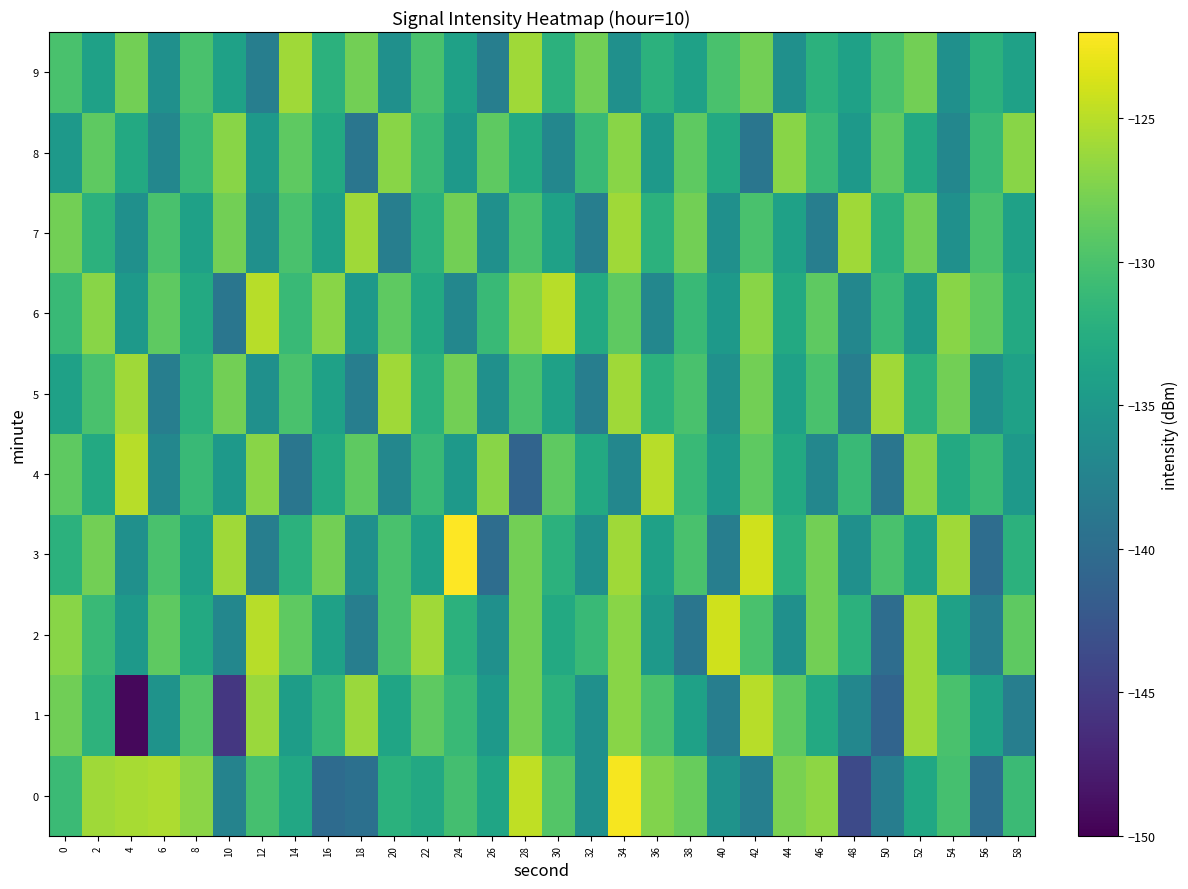

Reading left to right, what are all the values shown in this chart?

0: 0=-130.9	2=-126.0	4=-125.7	6=-125.4	8=-126.8	10=-137.5	12=-130.2	14=-133.3	16=-140.3	18=-139.7	20=-132.1	22=-133.1	24=-130.3	26=-133.5	28=-124.7	30=-129.5	32=-135.9	34=-122.4	36=-127.3	38=-128.5	40=-135.6	42=-137.9	44=-127.6	46=-126.7	48=-143.7	50=-138.2	52=-133.4	54=-130.2	56=-139.9	58=-130.9
1: 0=-128.1	2=-131.9	4=-149.4	6=-135.6	8=-129.5	10=-145.4	12=-126.3	14=-134.4	16=-131.3	18=-126.2	20=-133.5	22=-129.0	24=-131.0	26=-135.0	28=-128.0	30=-132.0	32=-136.0	34=-127.0	36=-130.0	38=-134.0	40=-138.0	42=-125.0	44=-129.0	46=-133.0	48=-137.0	50=-141.0	52=-126.0	54=-130.0	56=-134.0	58=-138.0
2: 0=-127.0	2=-131.0	4=-135.0	6=-129.0	8=-133.0	10=-137.0	12=-125.0	14=-129.0	16=-134.0	18=-138.0	20=-130.0	22=-126.0	24=-132.0	26=-136.0	28=-128.0	30=-133.0	32=-131.0	34=-127.0	36=-135.0	38=-139.0	40=-124.0	42=-130.0	44=-136.0	46=-128.0	48=-132.0	50=-140.0	52=-126.0	54=-134.0	56=-138.0	58=-129.0
3: 0=-132.0	2=-128.0	4=-136.0	6=-130.0	8=-134.0	10=-126.0	12=-138.0	14=-132.0	16=-128.0	18=-136.0	20=-130.0	22=-134.0	24=-122.0	26=-140.0	28=-128.0	30=-132.0	32=-136.0	34=-126.0	36=-134.0	38=-130.0	40=-138.0	42=-124.0	44=-132.0	46=-128.0	48=-136.0	50=-130.0	52=-134.0	54=-126.0	56=-140.0	58=-132.0
4: 0=-129.0	2=-133.0	4=-125.0	6=-137.0	8=-131.0	10=-135.0	12=-127.0	14=-139.0	16=-133.0	18=-129.0	20=-137.0	22=-131.0	24=-135.0	26=-127.0	28=-141.0	30=-129.0	32=-133.0	34=-137.0	36=-125.0	38=-131.0	40=-135.0	42=-129.0	44=-133.0	46=-137.0	48=-131.0	50=-139.0	52=-127.0	54=-133.0	56=-131.0	58=-135.0
5: 0=-134.0	2=-130.0	4=-126.0	6=-138.0	8=-132.0	10=-128.0	12=-136.0	14=-130.0	16=-134.0	18=-138.0	20=-126.0	22=-132.0	24=-128.0	26=-136.0	28=-130.0	30=-134.0	32=-138.0	34=-126.0	36=-132.0	38=-130.0	40=-136.0	42=-128.0	44=-134.0	46=-130.0	48=-138.0	50=-126.0	52=-132.0	54=-128.0	56=-136.0	58=-134.0
6: 0=-131.0	2=-127.0	4=-135.0	6=-129.0	8=-133.0	10=-139.0	12=-125.0	14=-131.0	16=-127.0	18=-135.0	20=-129.0	22=-133.0	24=-137.0	26=-131.0	28=-127.0	30=-125.0	32=-133.0	34=-129.0	36=-137.0	38=-131.0	40=-135.0	42=-127.0	44=-133.0	46=-129.0	48=-137.0	50=-131.0	52=-135.0	54=-127.0	56=-129.0	58=-133.0
7: 0=-128.0	2=-132.0	4=-136.0	6=-130.0	8=-134.0	10=-128.0	12=-136.0	14=-130.0	16=-134.0	18=-126.0	20=-138.0	22=-132.0	24=-128.0	26=-136.0	28=-130.0	30=-134.0	32=-138.0	34=-126.0	36=-132.0	38=-128.0	40=-136.0	42=-130.0	44=-134.0	46=-138.0	48=-126.0	50=-132.0	52=-128.0	54=-136.0	56=-130.0	58=-134.0
8: 0=-135.0	2=-129.0	4=-133.0	6=-137.0	8=-131.0	10=-127.0	12=-135.0	14=-129.0	16=-133.0	18=-139.0	20=-127.0	22=-131.0	24=-135.0	26=-129.0	28=-133.0	30=-137.0	32=-131.0	34=-127.0	36=-135.0	38=-129.0	40=-133.0	42=-139.0	44=-127.0	46=-131.0	48=-135.0	50=-129.0	52=-133.0	54=-137.0	56=-131.0	58=-127.0
9: 0=-130.0	2=-134.0	4=-128.0	6=-136.0	8=-130.0	10=-134.0	12=-138.0	14=-126.0	16=-132.0	18=-128.0	20=-136.0	22=-130.0	24=-134.0	26=-138.0	28=-126.0	30=-132.0	32=-128.0	34=-136.0	36=-132.0	38=-134.0	40=-130.0	42=-128.0	44=-136.0	46=-132.0	48=-134.0	50=-130.0	52=-128.0	54=-136.0	56=-132.0	58=-134.0